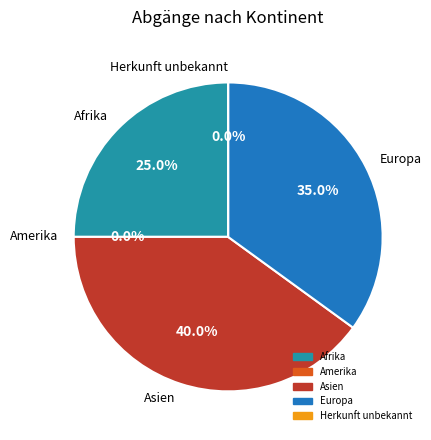

To the nearest percent, what is the difference between the largest and smallest slice percentages?

40%